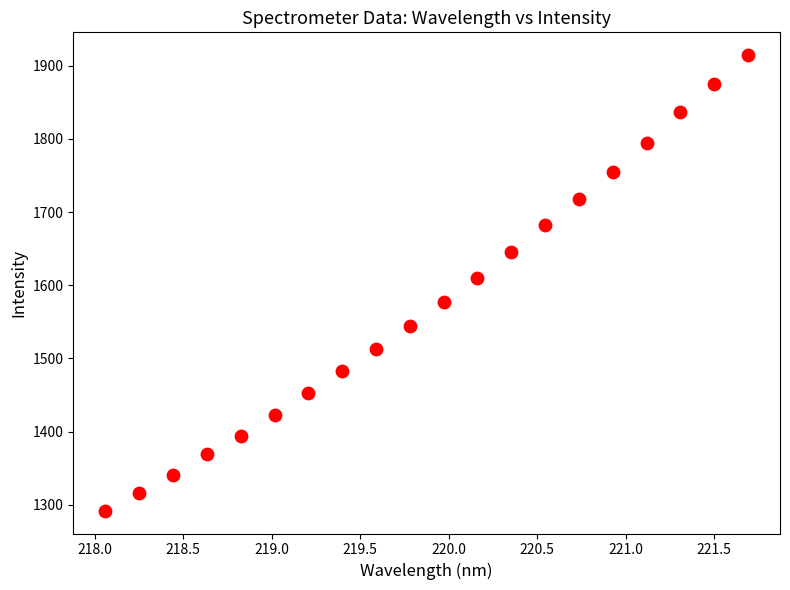

What is the range of Y values (max minus min)?

622.8